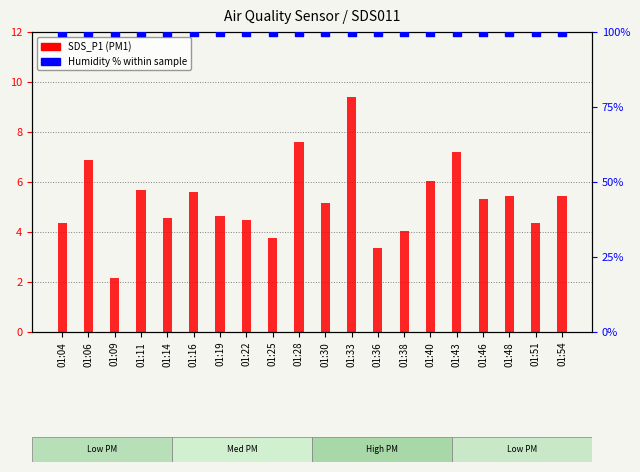

What is the total value across all series at 01:04?

104.3